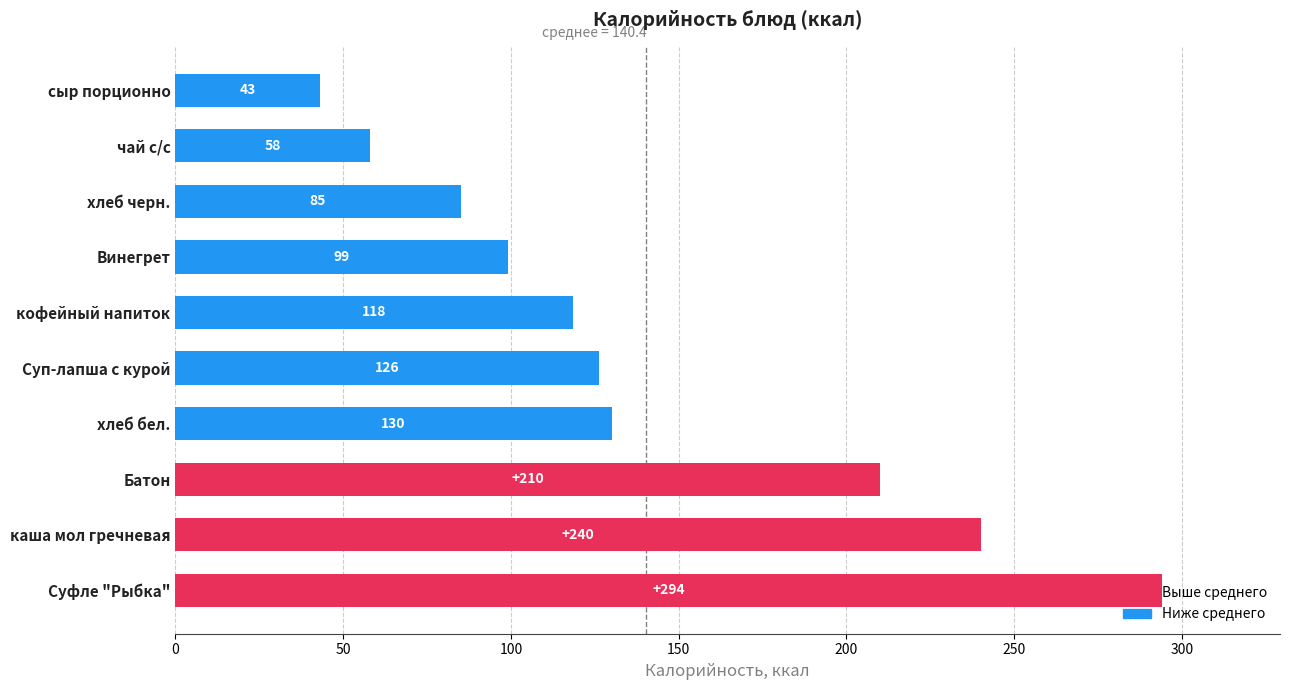

What is the approximate value at сыр порционно?

43.0